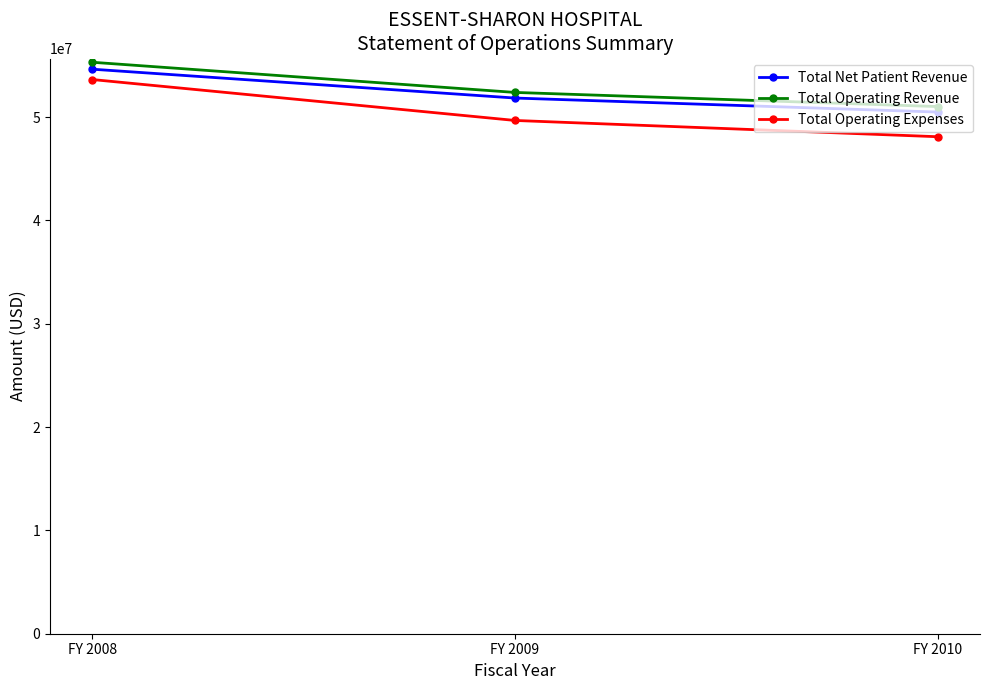

What is the difference between the highest and lowest values at FY 2010?

2917330